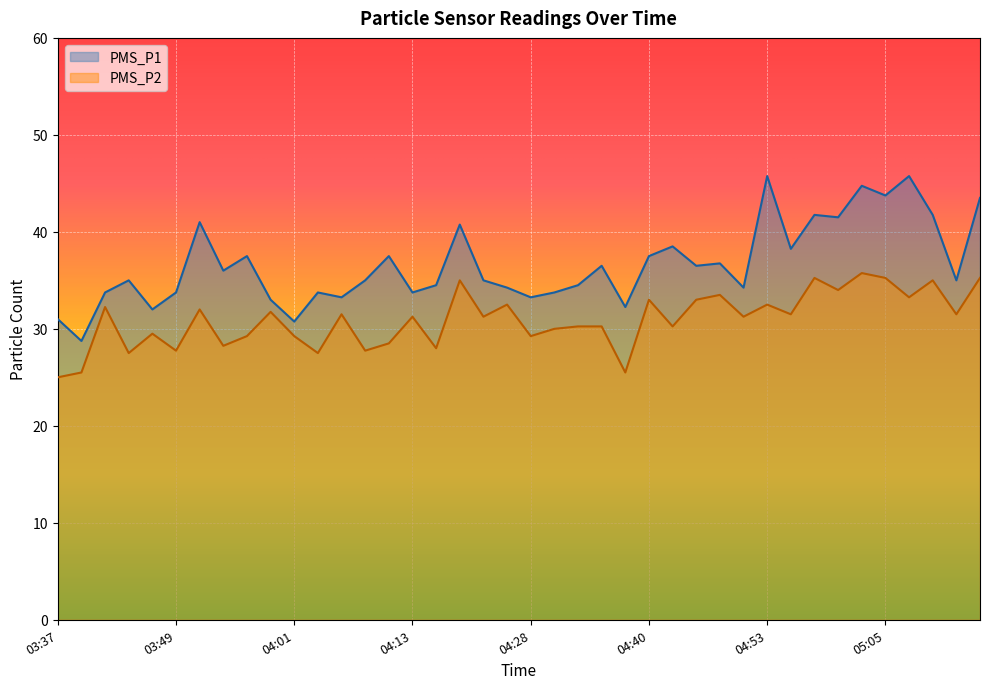

What position from the right is 04:01?

30